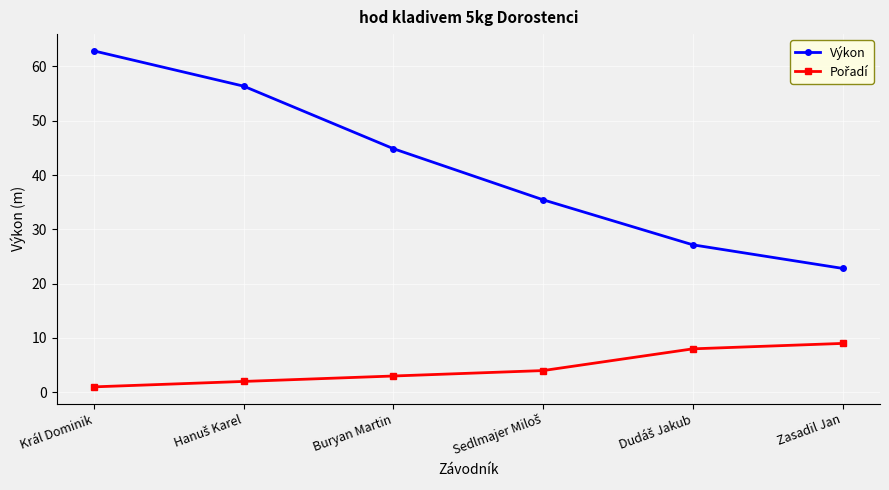

Which series has the largest total across all categories?

Výkon